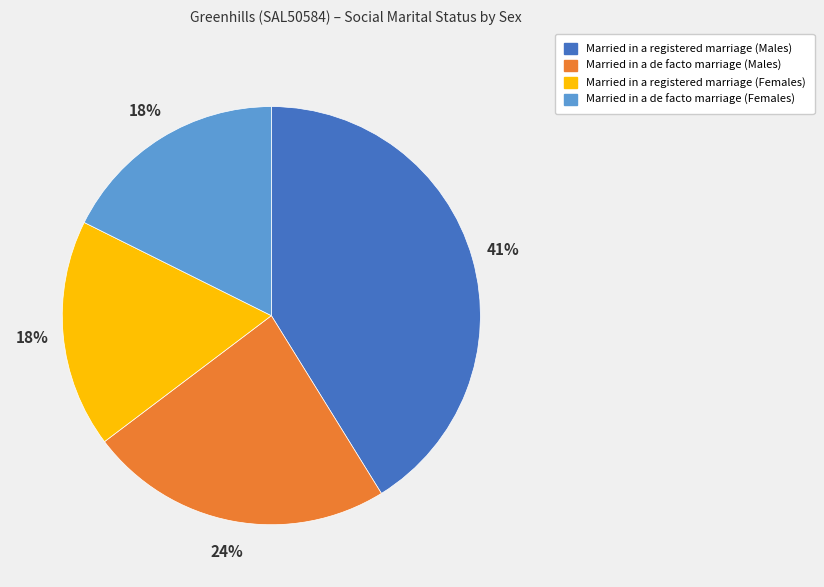

Count the number of slices in the pie.

4